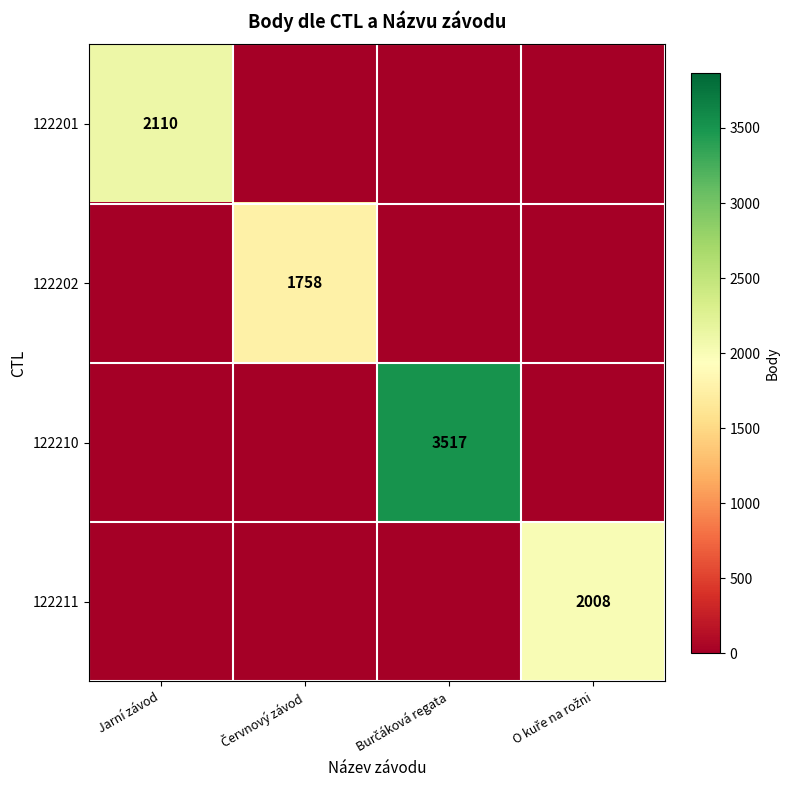

Where is 122211 nearest to the value 1004?

Jarní závod